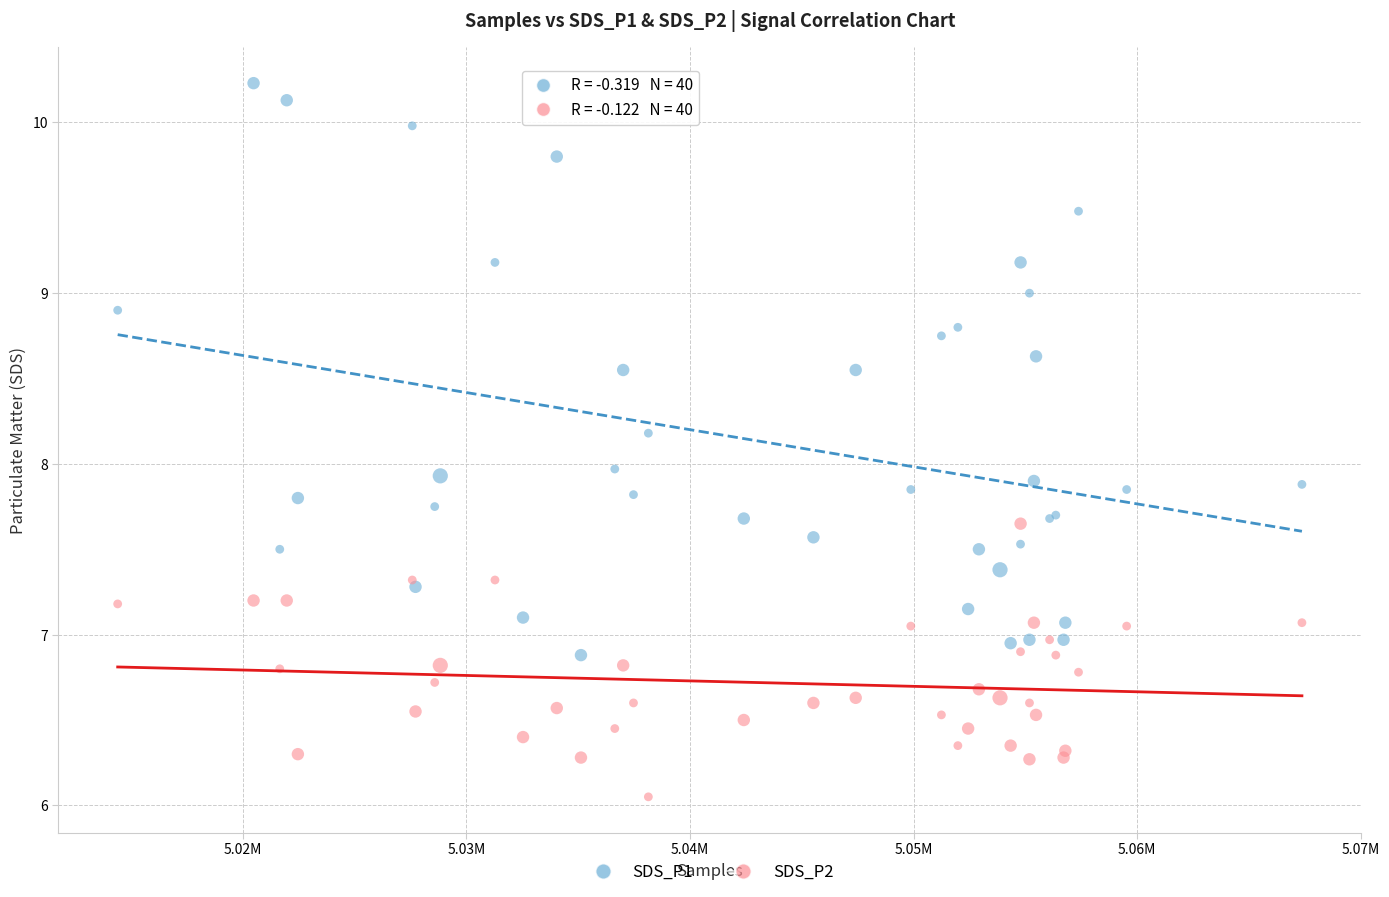

What are all the series names shown in the legend?

SDS_P1, SDS_P2